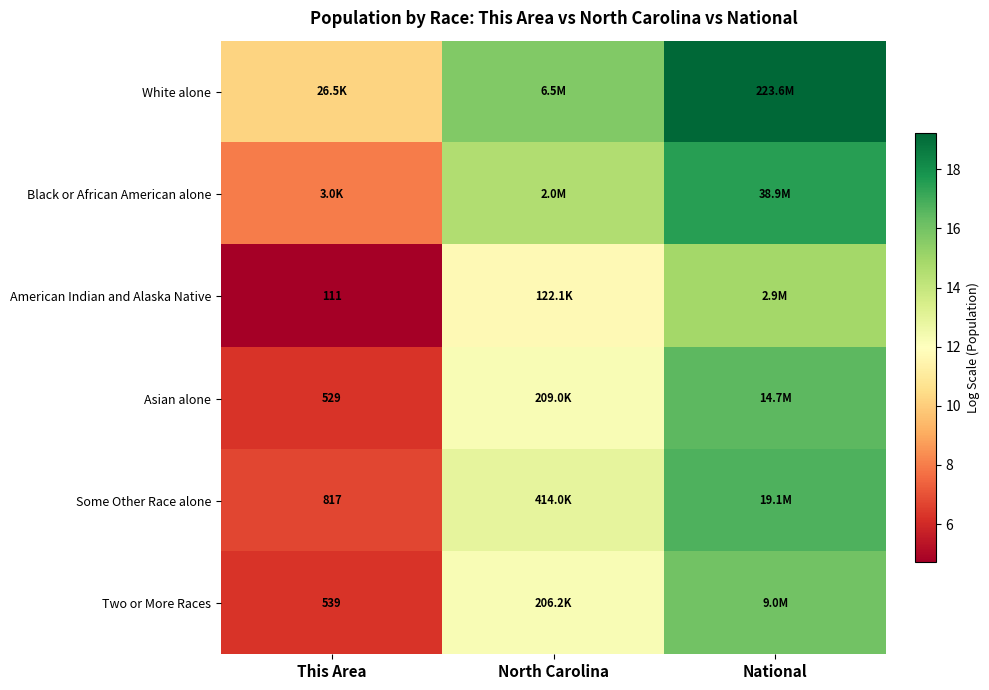

At which category does the chart reach its peak across all series?

National